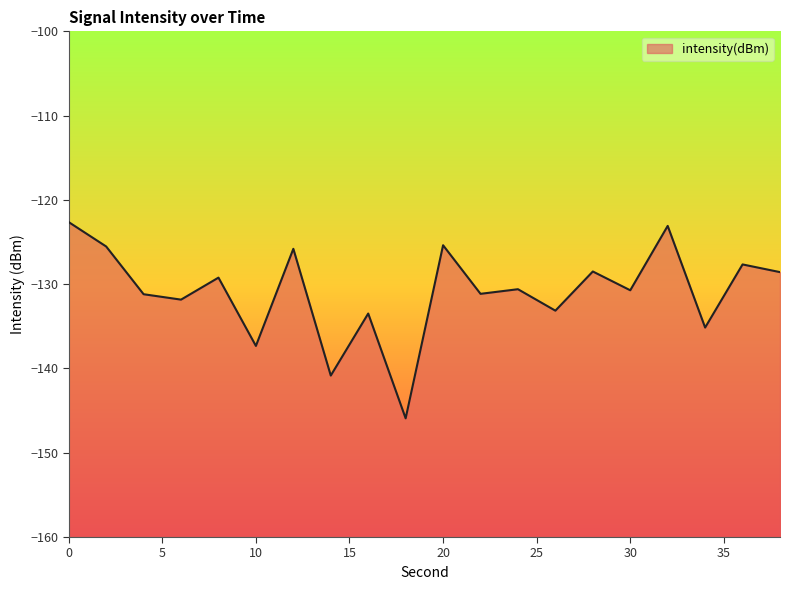

What is the smallest value displayed?

-145.9